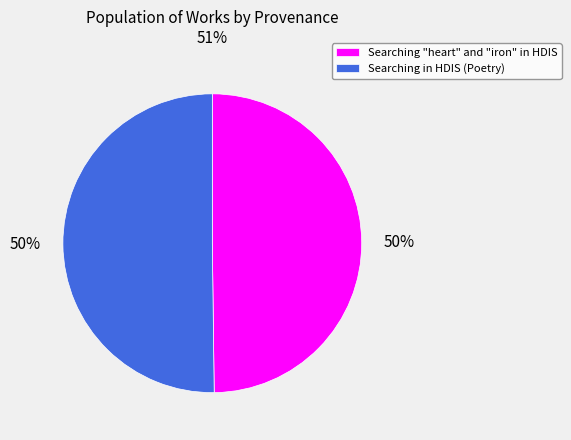

True or false: Searching "heart" and "iron" in HDIS accounts for 50% of the total.

True